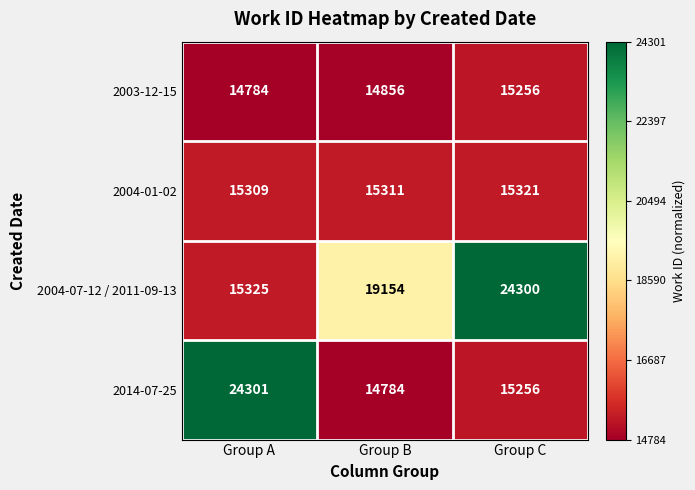

Which series has the largest total across all categories?

2004-07-12 / 2011-09-13